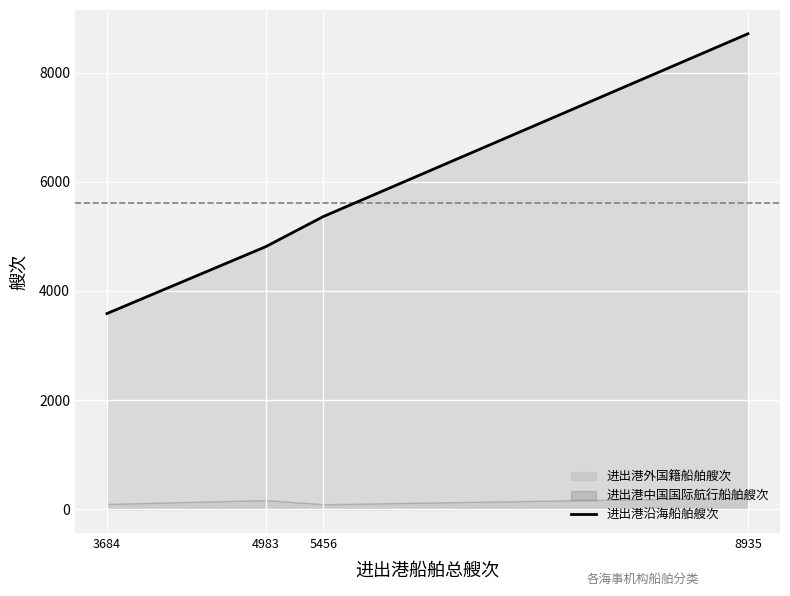

How many categories are shown in the chart?

4